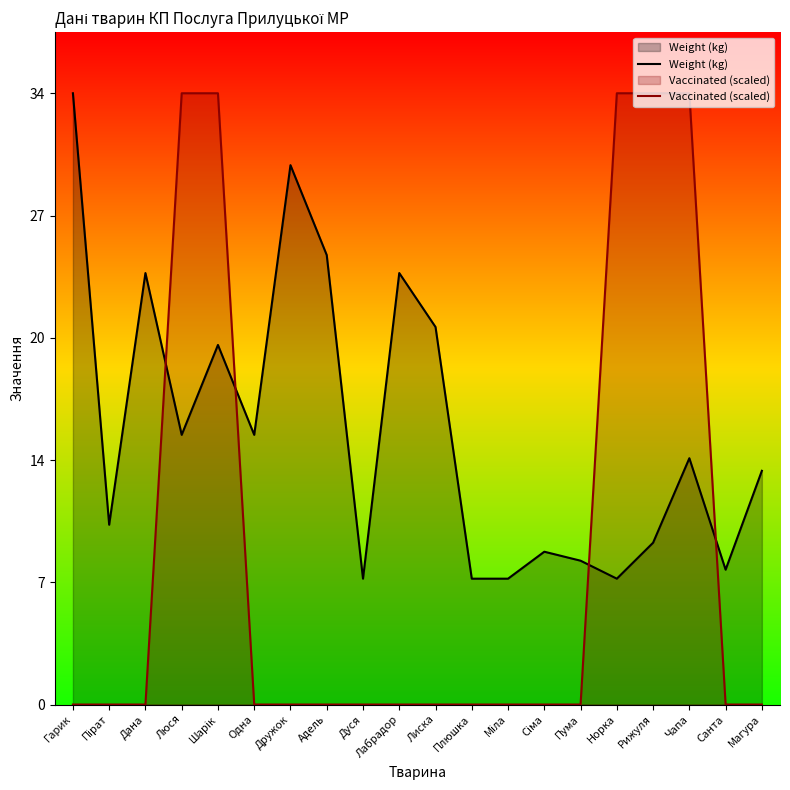

Rank the series by their average value, from highest to lowest.

Weight (kg), Vaccinated (scaled)